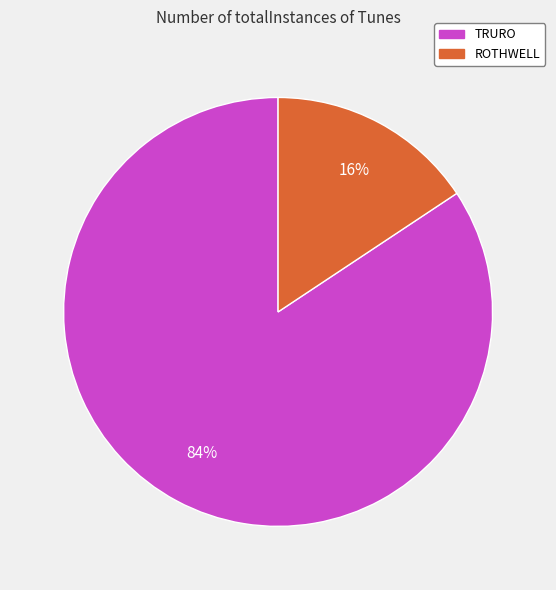

The TRURO slice represents 75% of the pie. True or false?

False